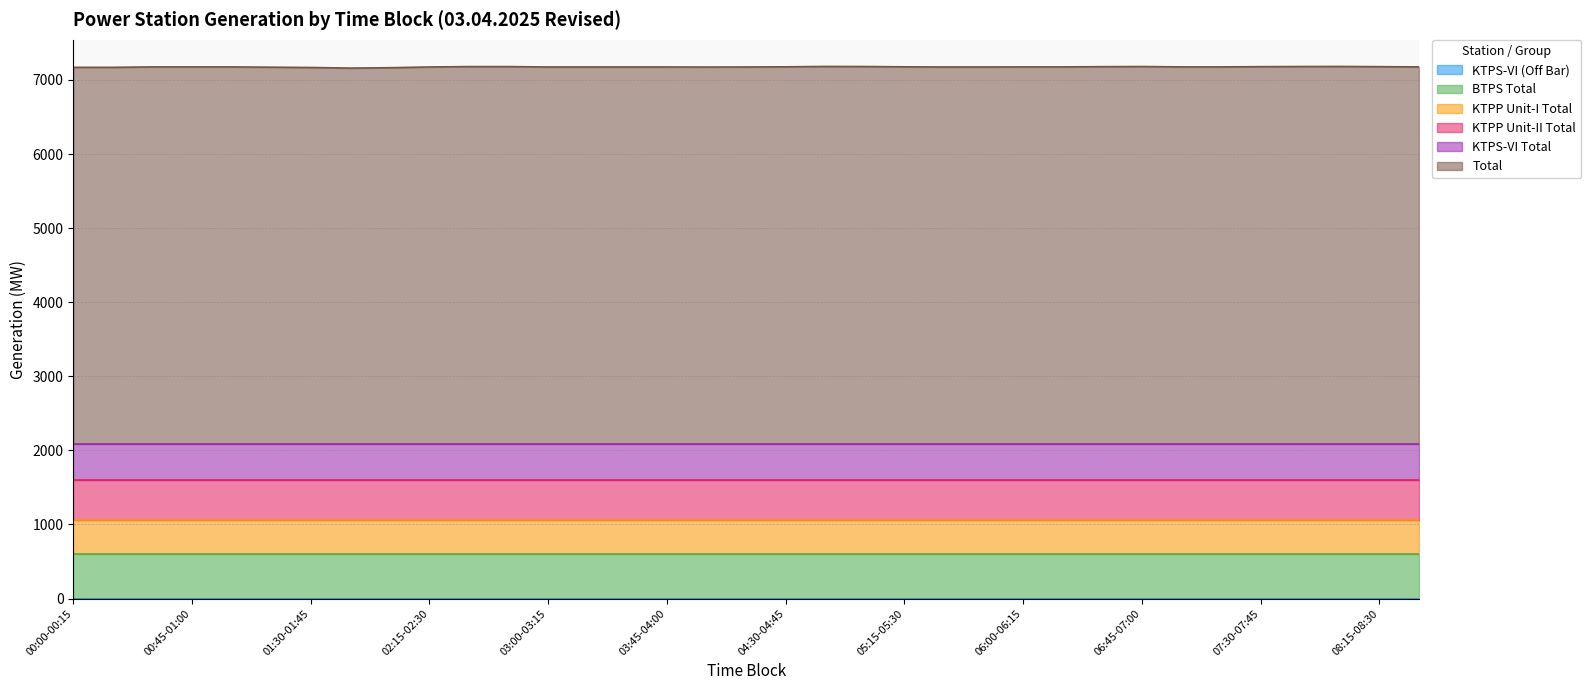

Reading left to right, transcribe all the data shown in this chart.

KTPS-VI (Off Bar): 0.0	0.0	0.0	0.0	0.0	0.0	0.0	0.0	0.0	0.0	0.0	0.0	0.0	0.0	0.0	0.0	0.0	0.0	0.0	0.0	0.0	0.0	0.0	0.0	0.0	0.0	0.0	0.0	0.0	0.0	0.0	0.0	0.0	0.0	0.0
BTPS Total: 605.0	605.0	605.0	605.0	605.0	605.0	605.0	605.0	605.0	605.0	605.0	605.0	605.0	605.0	605.0	605.0	605.0	605.0	605.0	605.0	605.0	605.0	605.0	605.0	605.0	605.0	605.0	605.0	605.0	605.0	605.0	605.0	605.0	605.0	605.0
KTPP Unit-I Total: 454.0	454.0	454.0	454.0	454.0	454.0	454.0	454.0	454.0	454.0	454.0	454.0	454.0	454.0	454.0	454.0	454.0	454.0	454.0	454.0	454.0	454.0	454.0	454.0	454.0	454.0	454.0	454.0	454.0	454.0	454.0	454.0	454.0	454.0	454.0
KTPP Unit-II Total: 543.0	543.0	543.0	543.0	543.0	543.0	543.0	543.0	543.0	543.0	543.0	543.0	543.0	543.0	543.0	543.0	543.0	543.0	543.0	543.0	543.0	543.0	543.0	543.0	543.0	543.0	543.0	543.0	543.0	543.0	543.0	543.0	543.0	543.0	543.0
KTPS-VI Total: 486.6	486.6	486.6	486.6	486.6	486.6	486.6	486.6	486.6	486.6	486.6	486.6	486.6	486.6	486.6	486.6	486.6	486.6	486.6	486.6	486.6	486.6	486.6	486.6	486.6	486.6	486.6	486.6	486.6	486.6	486.6	486.6	486.6	486.6	486.6
Total: 5082.0	5082.0	5088.0	5088.0	5088.0	5084.0	5080.0	5072.0	5077.0	5087.0	5092.0	5092.0	5087.0	5087.0	5087.0	5087.0	5086.0	5087.0	5089.0	5094.0	5093.0	5089.0	5087.0	5087.0	5088.0	5088.0	5091.0	5093.0	5088.0	5088.0	5091.0	5093.0	5094.0	5091.0	5088.0